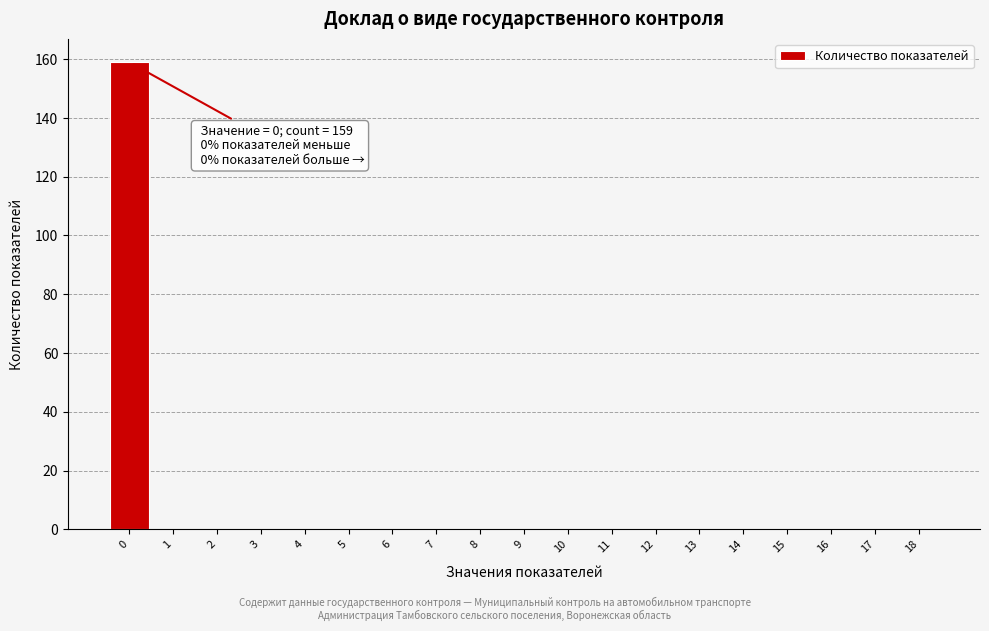

Reading right to left, transcribe all the data shown in this chart.

18=0	17=0	16=0	15=0	14=0	13=0	12=0	11=0	10=0	9=0	8=0	7=0	6=0	5=0	4=0	3=0	2=0	1=0	0=159